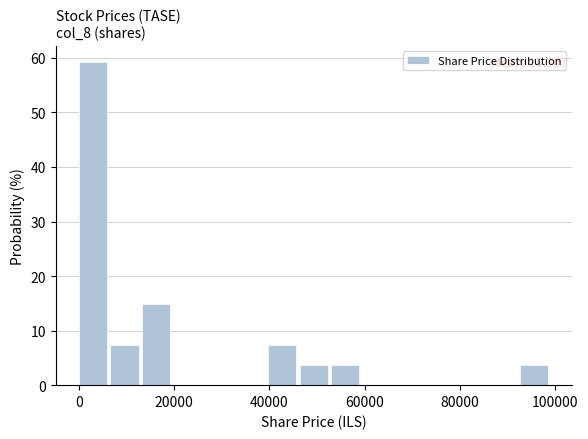

Read against the x-axis, roughly where is the centre of the tallest bar?

4000